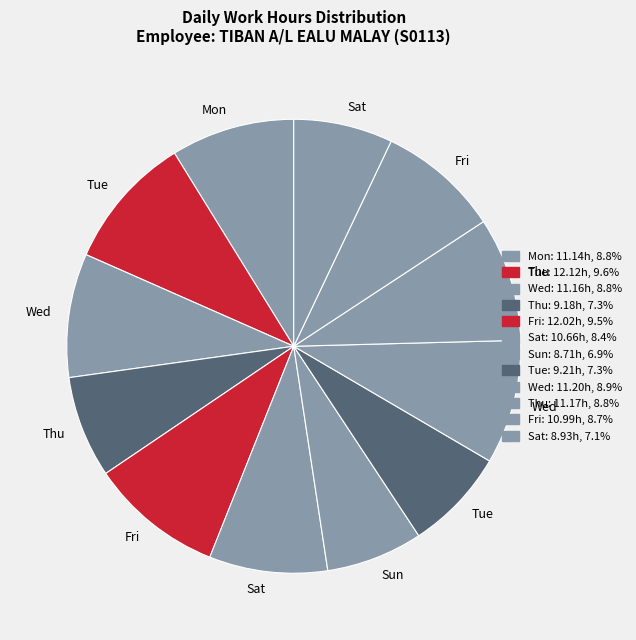

What is the smallest slice in the pie chart?

Sun_1